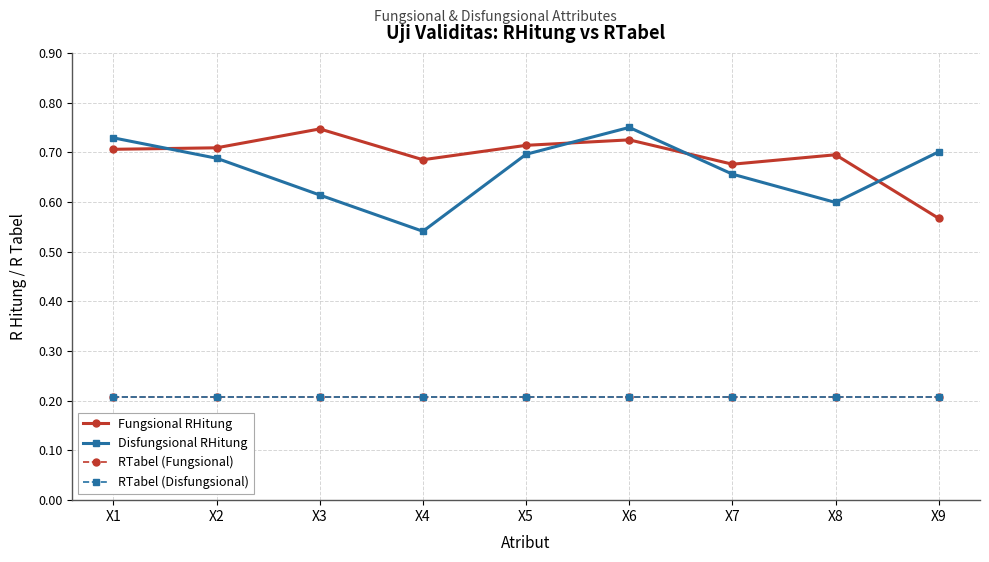

Is this an area chart (filled region under the line)?

No